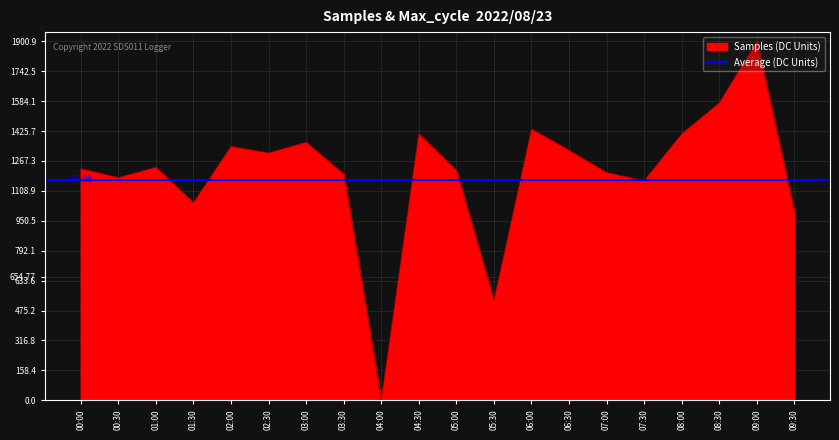

How many values are below 1234?

10